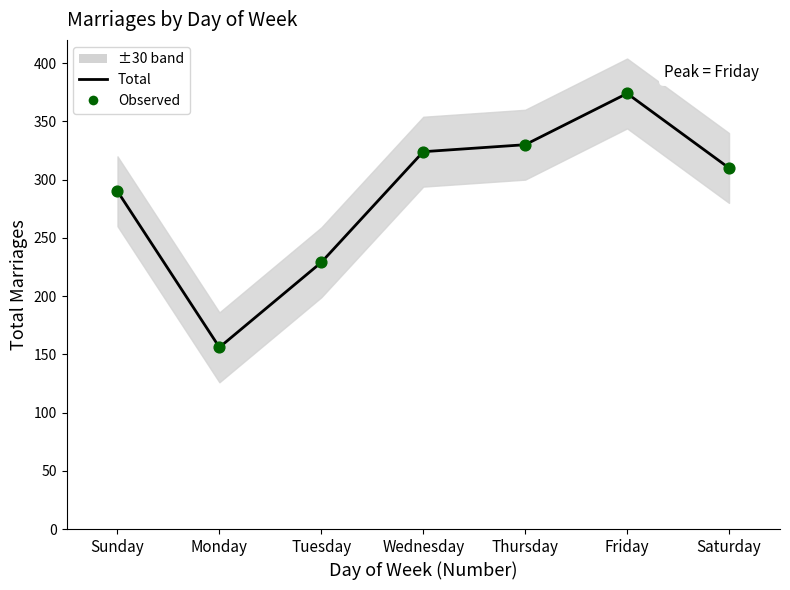

At which category is the sum across all series the highest?

Friday